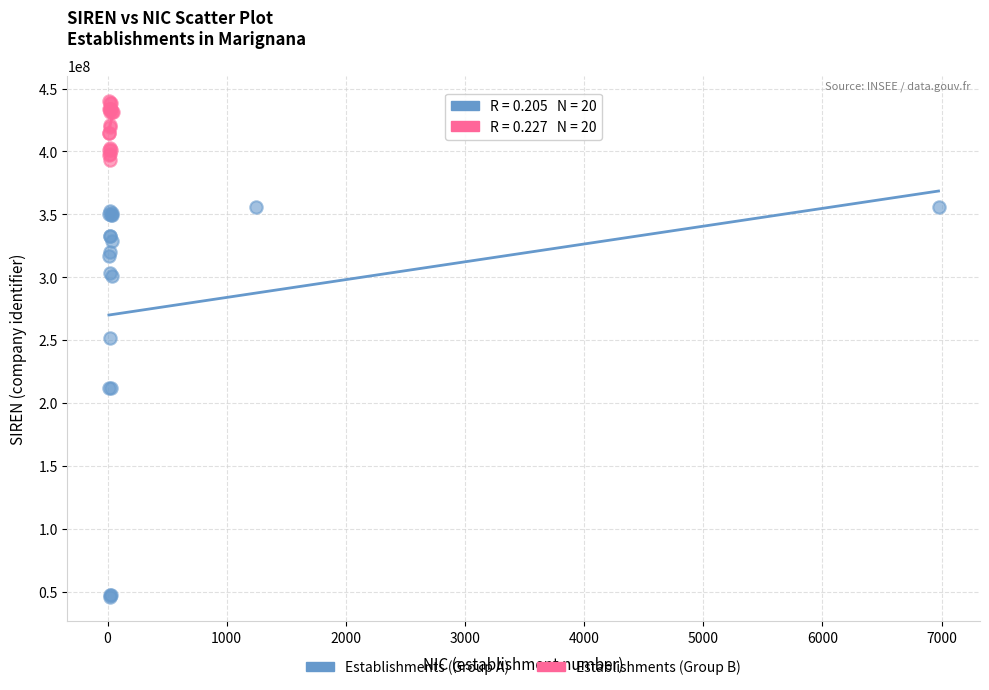

Which series contains the lowest Y value?

Establishments (Group A)